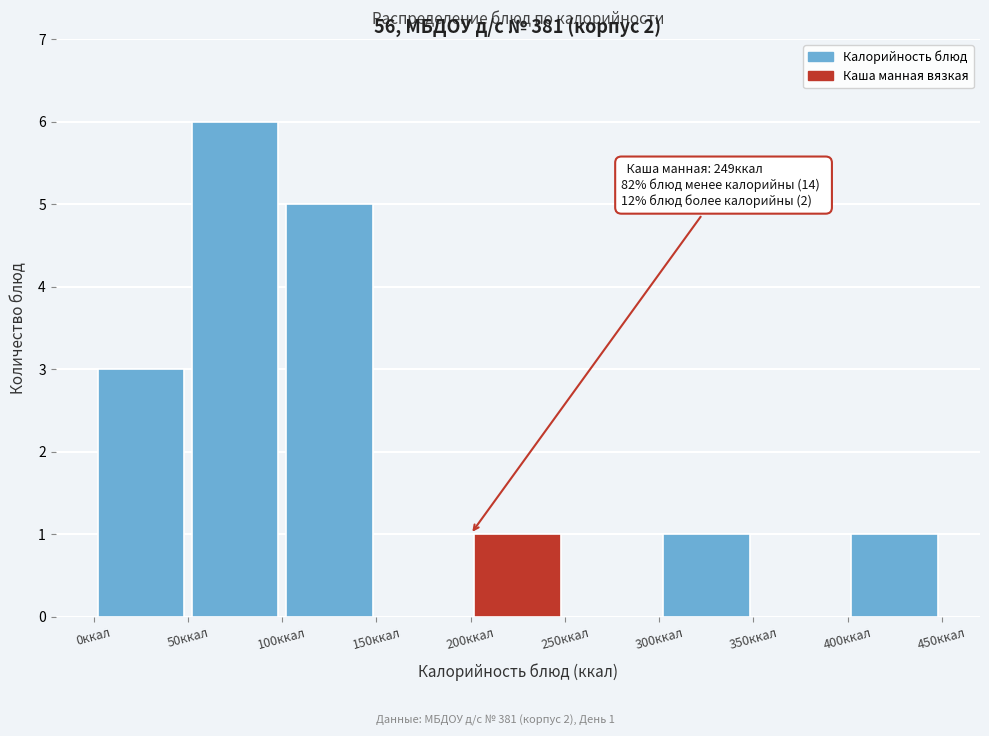

Over which range of the x-axis is the bar tallest?

50 to 100